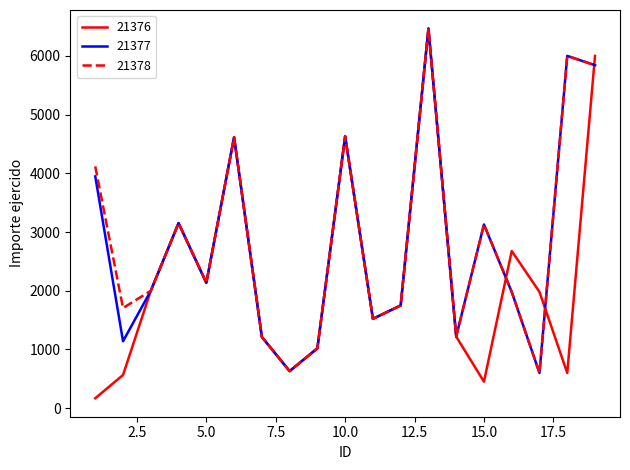

What is the minimum value shown in the chart?

170.0